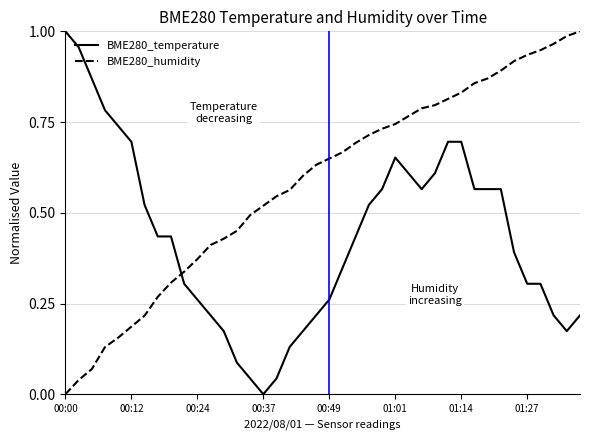

True or false: BME280_humidity and BME280_temperature cross at least once.

True